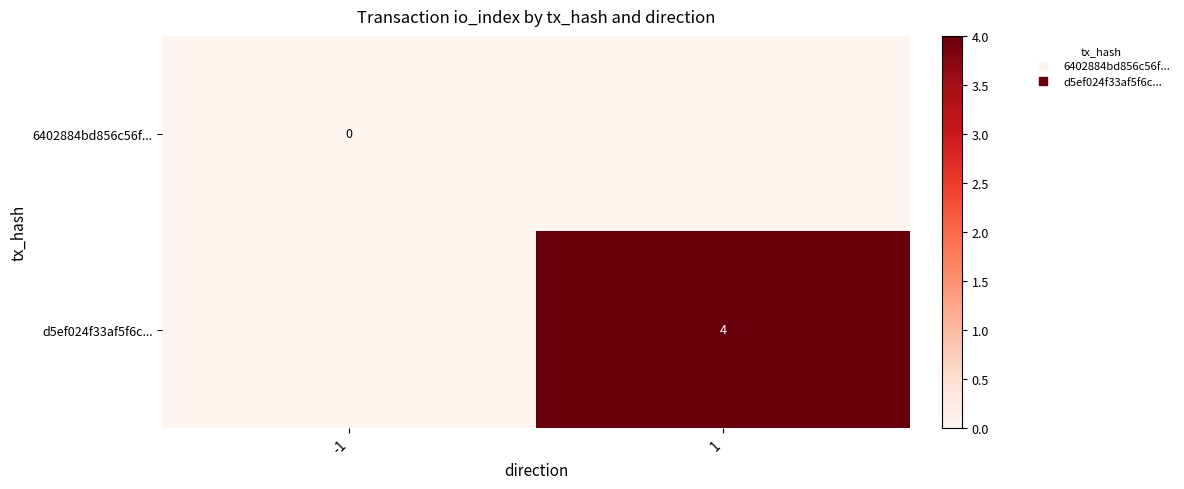

Count the number of categories in the chart.

2